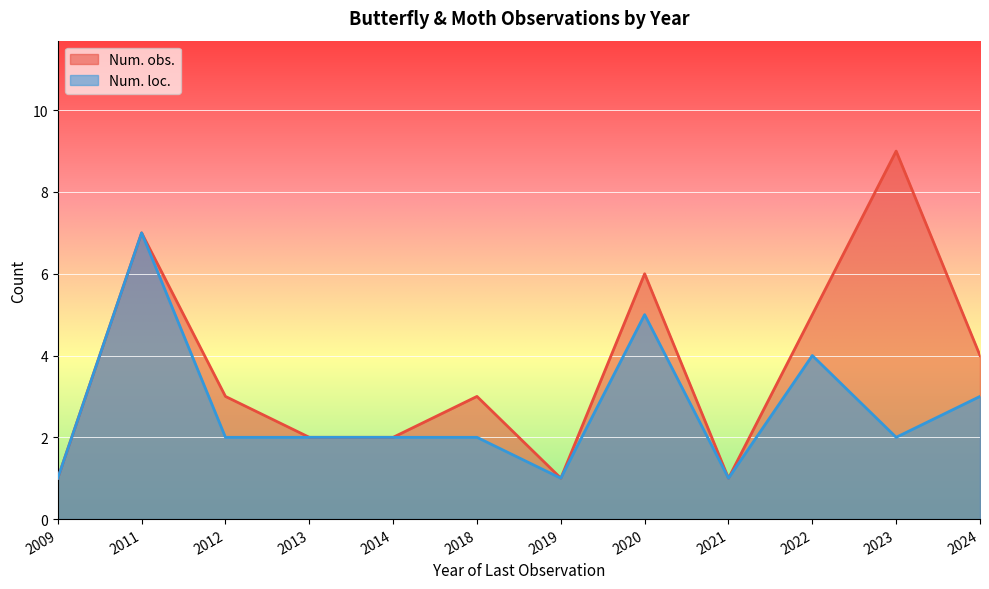

What is the average value of the Num. loc. series?

3